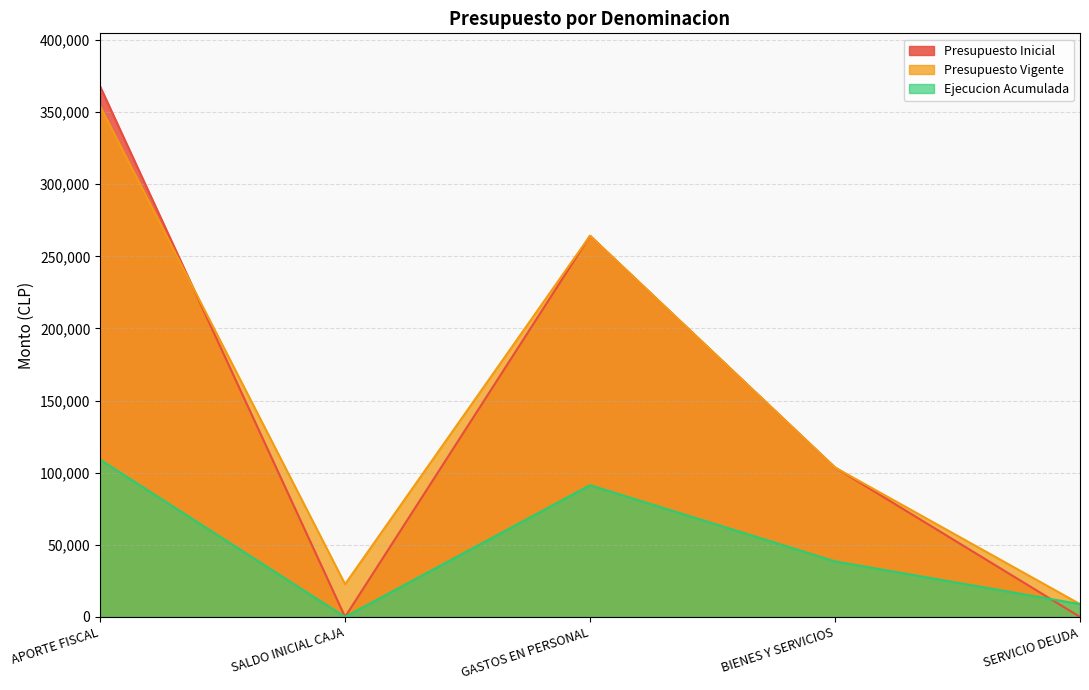

At which category is the sum across all series the highest?

APORTE FISCAL